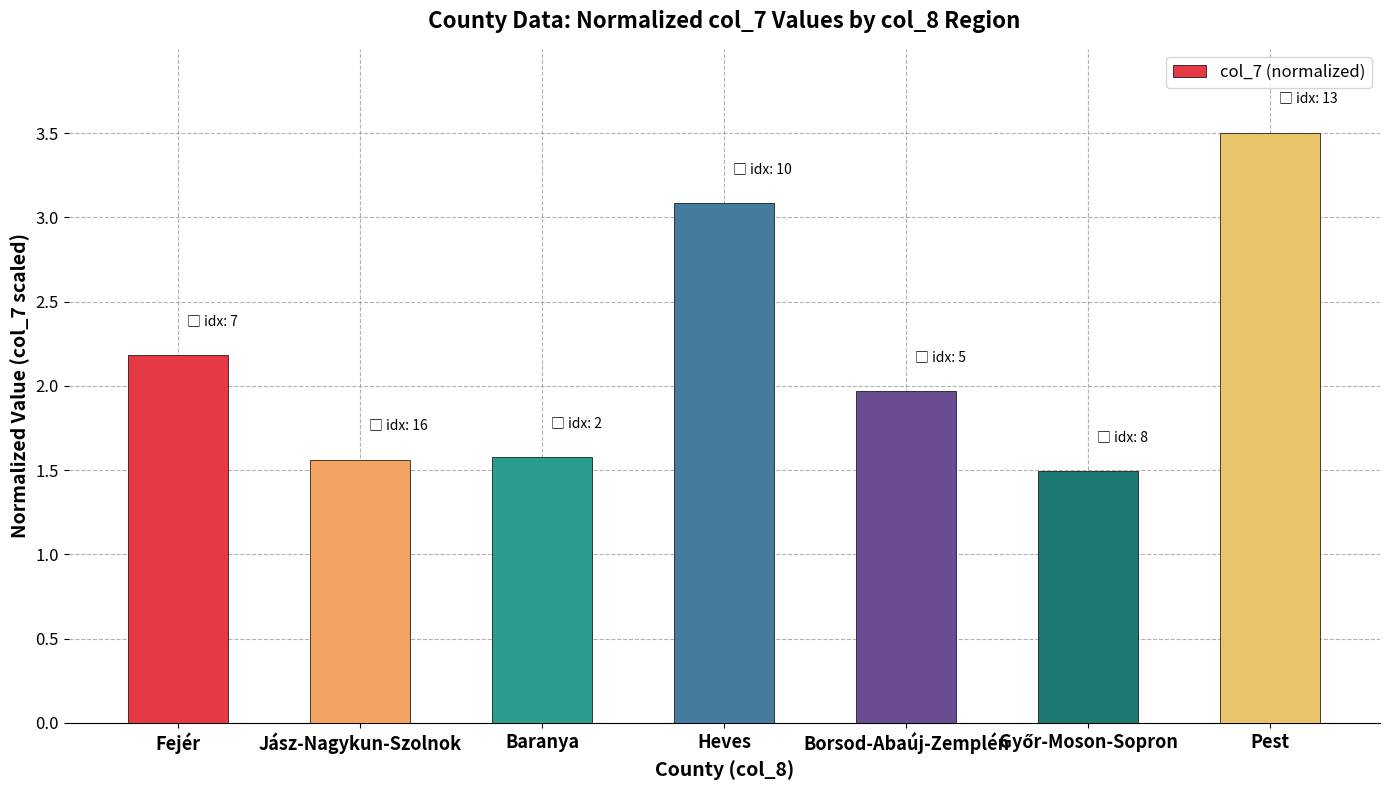

How many categories are shown in the chart?

7